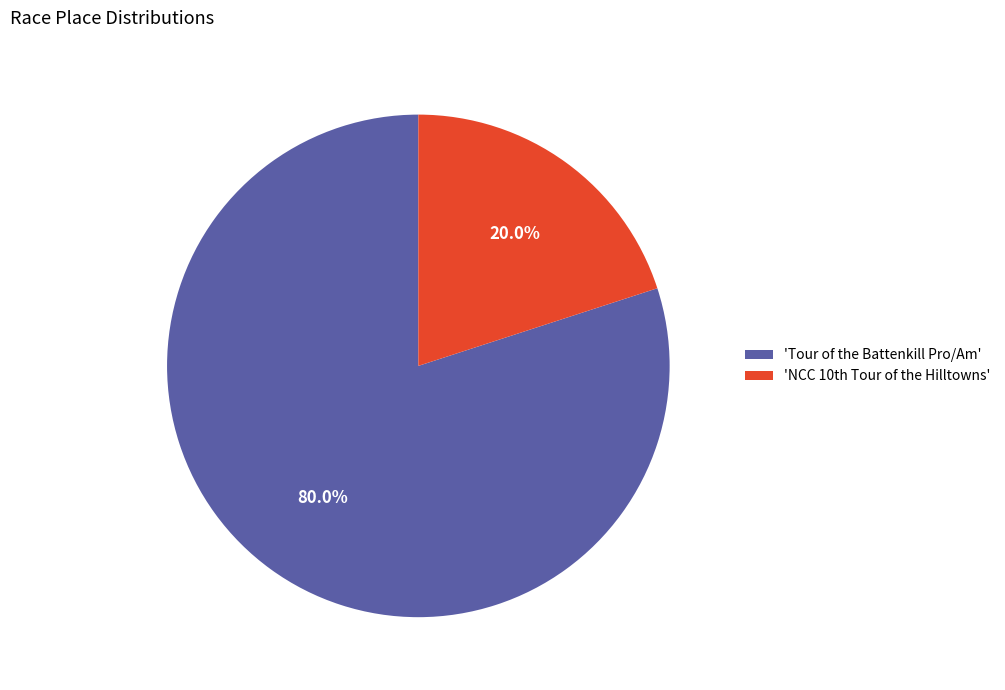

Which category has the smallest portion of the pie?

'NCC 10th Tour of the Hilltowns'